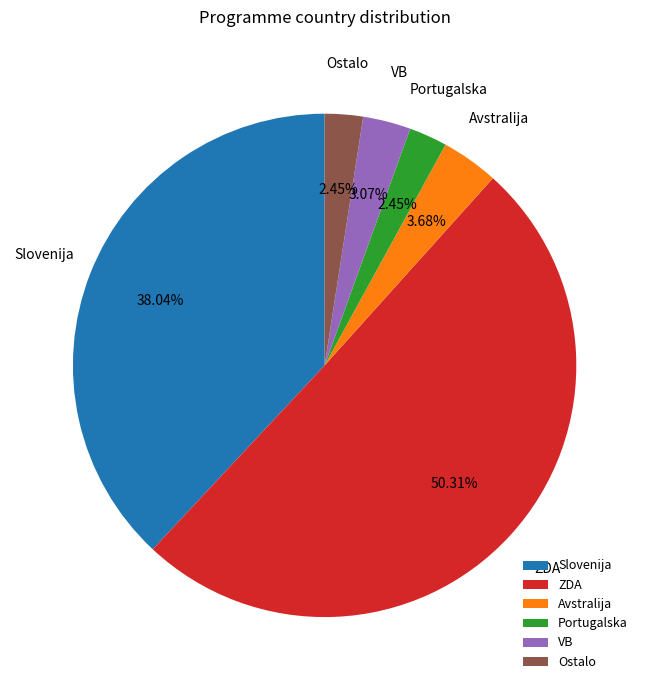

What is the largest slice in the pie chart?

ZDA